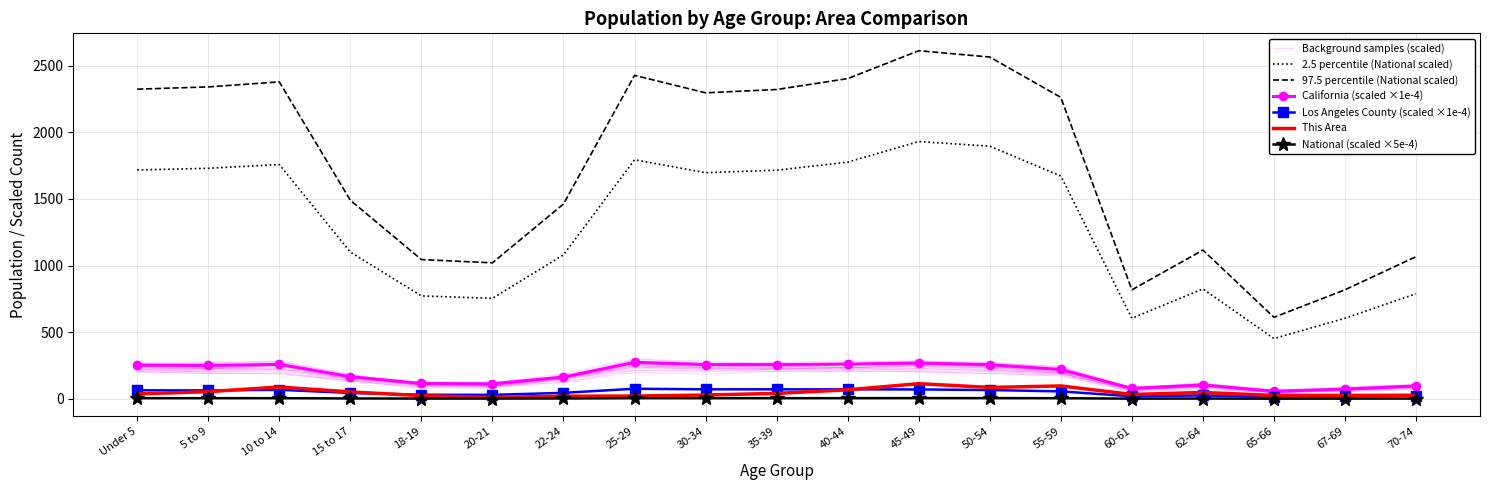

In Los Angeles County, how many points are lower than both neighbors (excluding endpoints)?

4